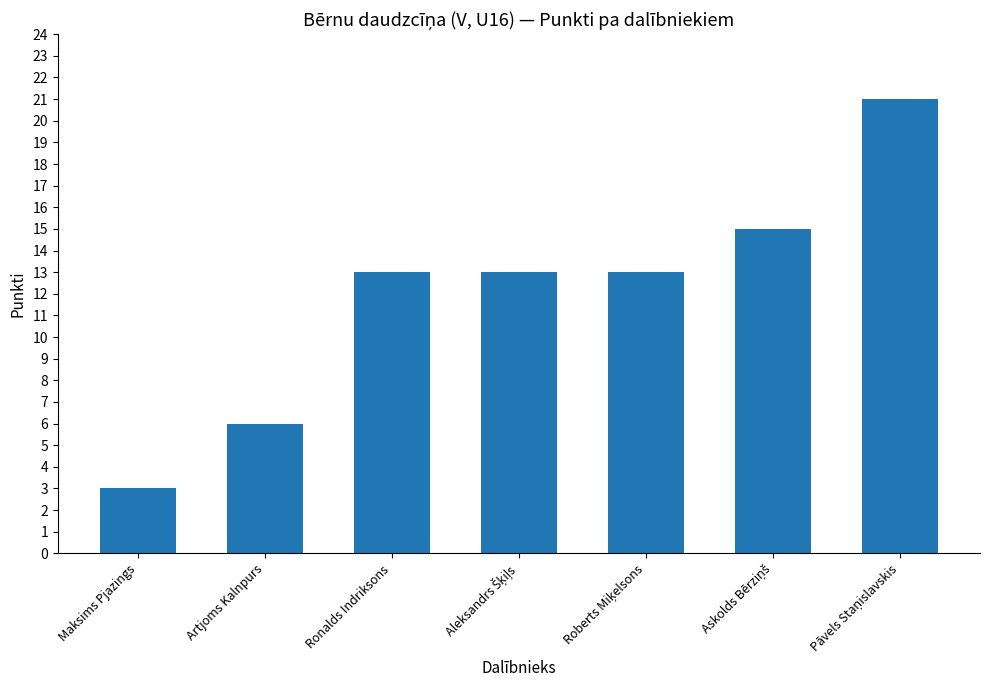

What is the average value?

12